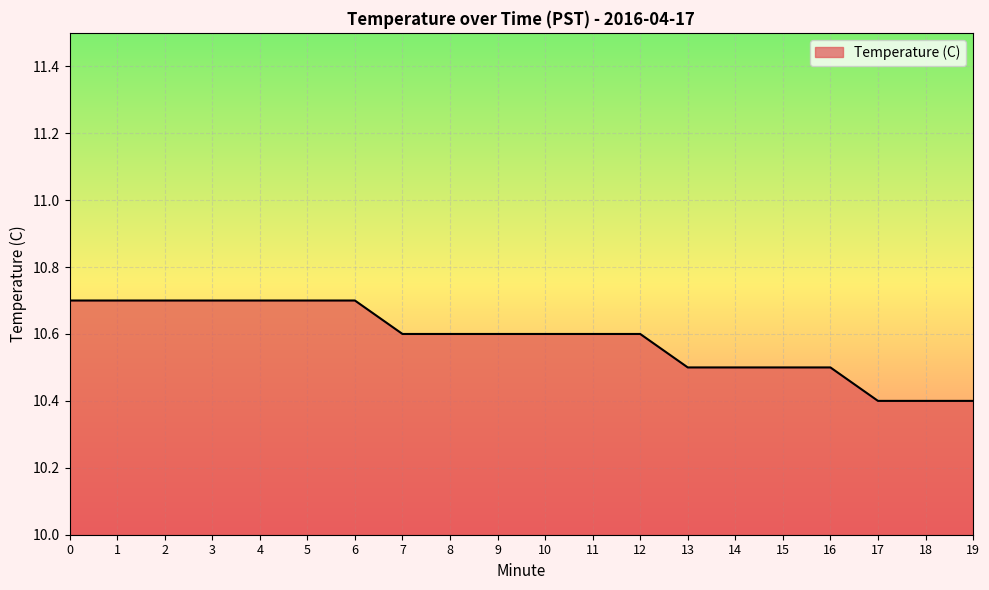

What is the difference between the values at 17 and 7?

0.2